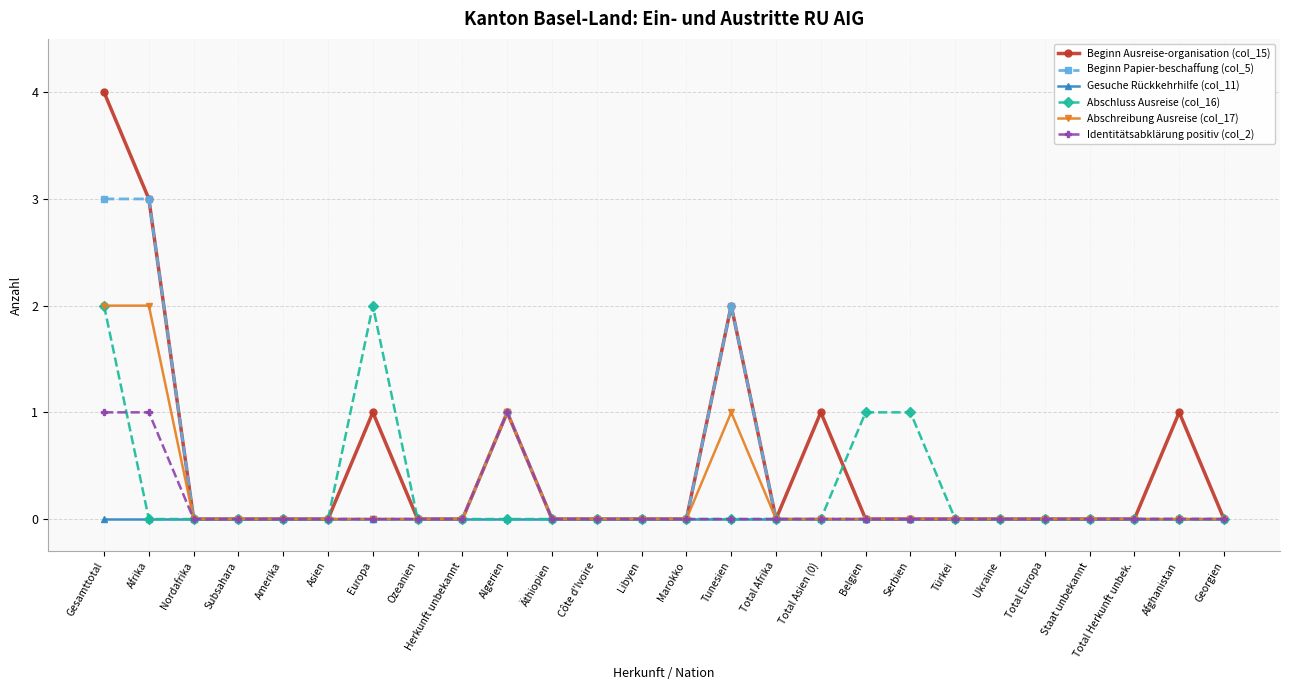

How many distinct data groups are displayed?

6